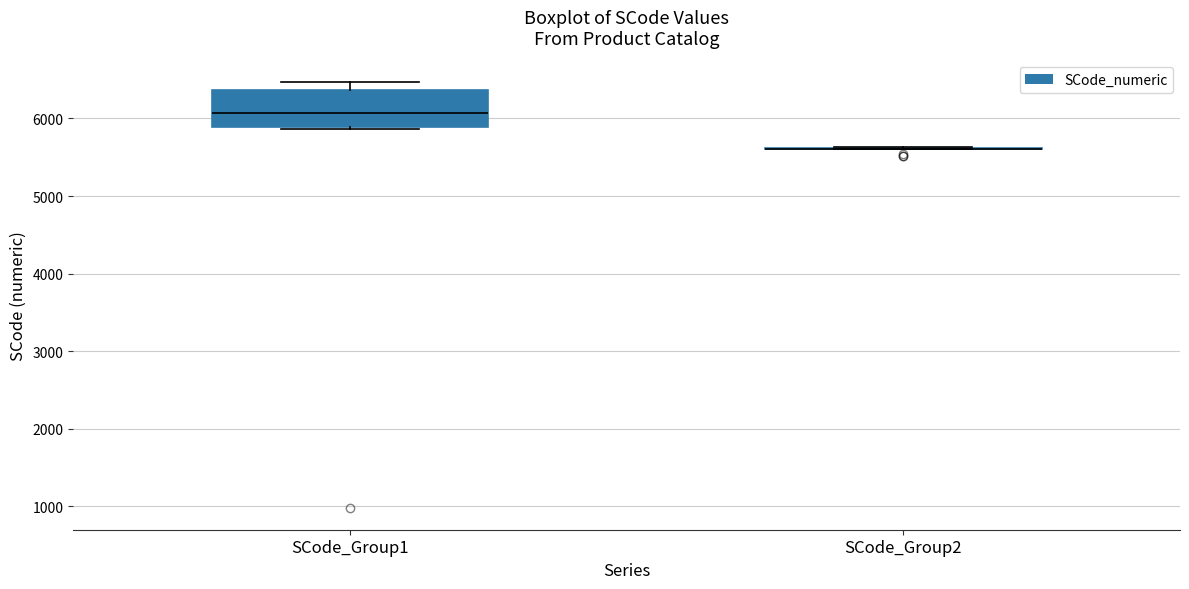

Reading left to right, read every box against the y-axis: the position of its median line, the range the box covers, and the ends of its whiskers. The values are not printed on the chart, so give them approximately, as read against the axis.

SCode_Group1: median 6100, box 5900 to 6400, whiskers 5900 to 6500
SCode_Group2: box collapsed to a line at 5600, whiskers 5600 to 5600